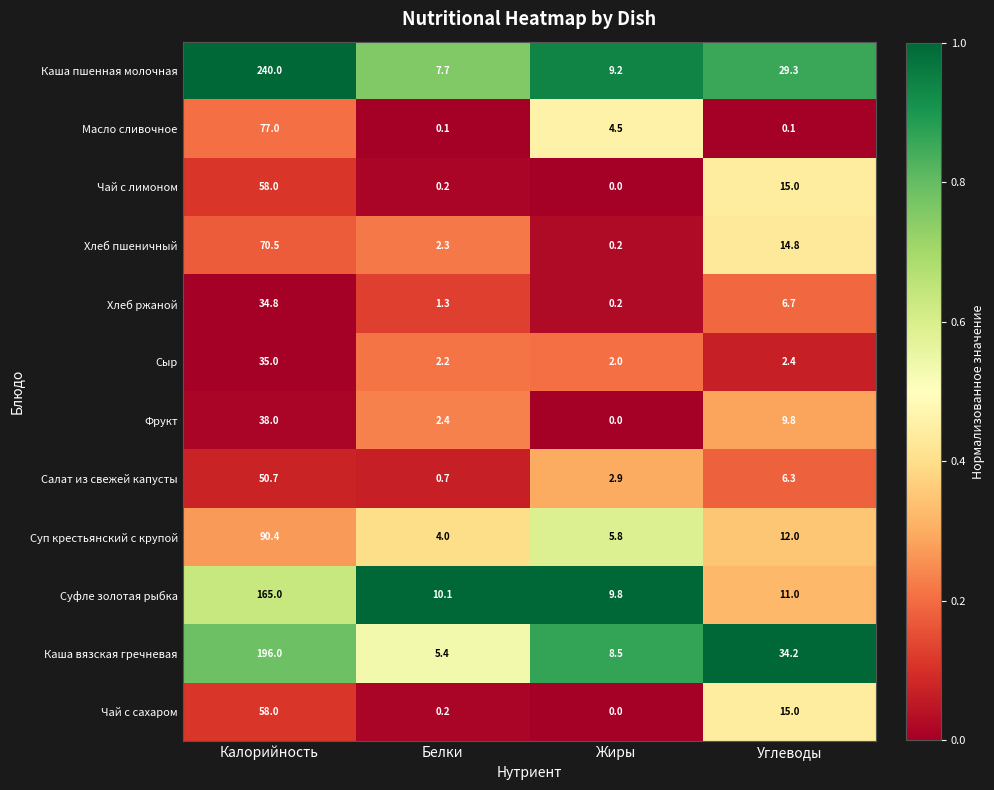

The value of Хлеб пшеничный at Белки is 2.3. True or false?

True